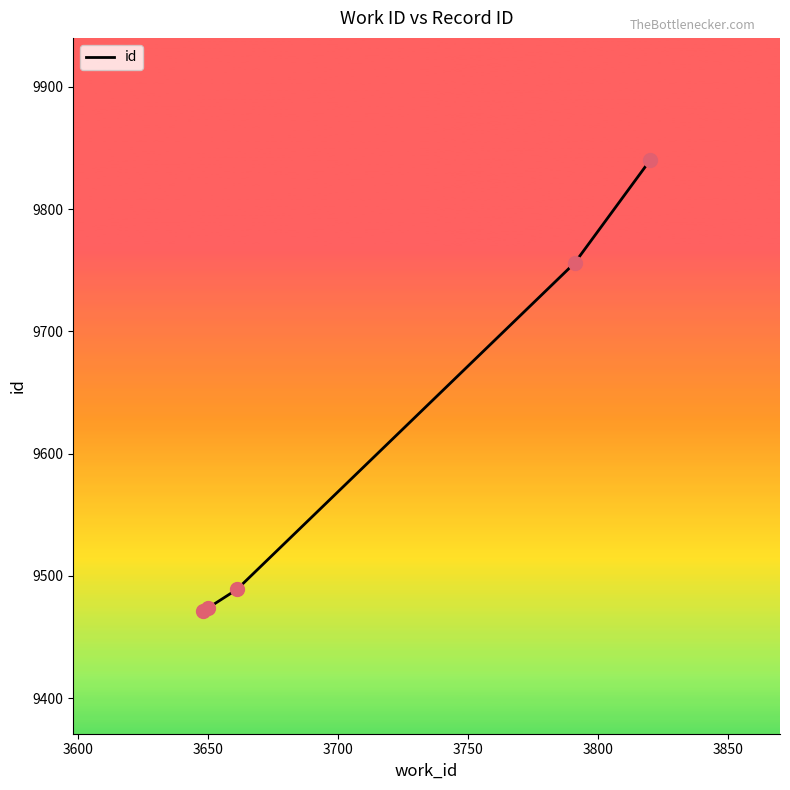

What is the average value?

9606